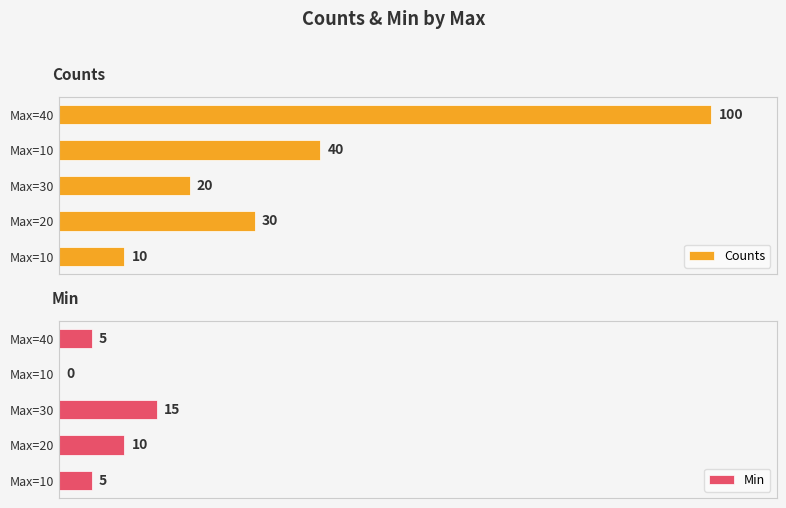

Is the value of Counts at Max=40 greater than the value of Min at Max=10?

Yes